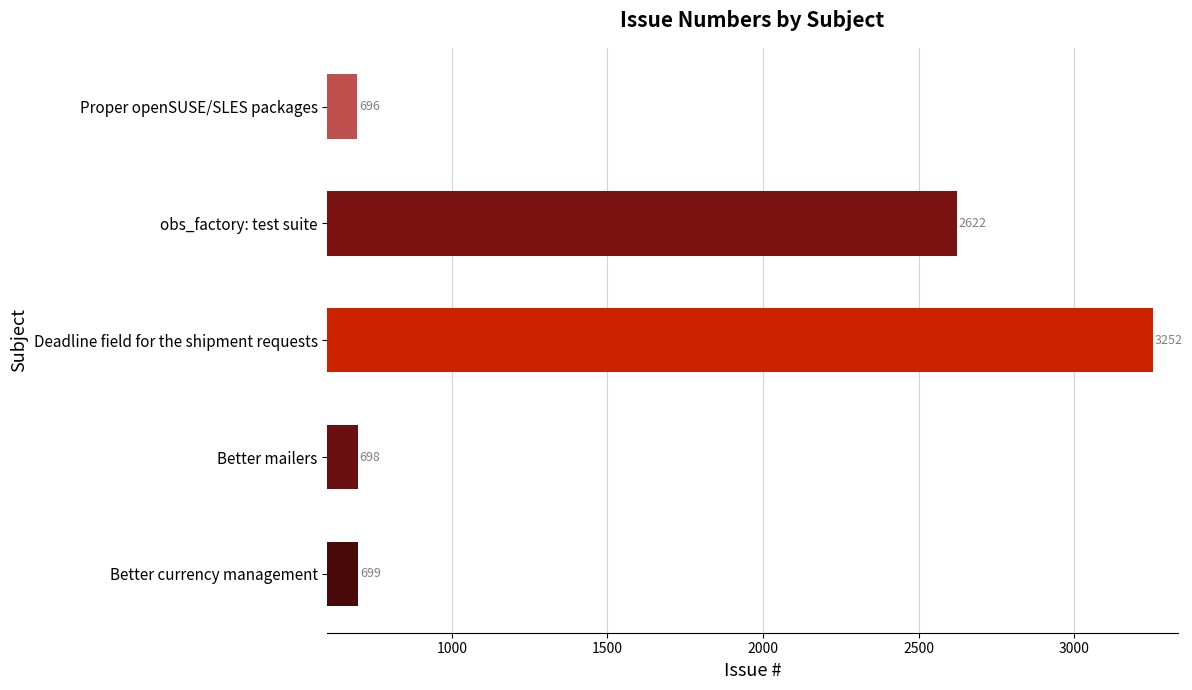

Rank the categories by value from lowest to highest.

Proper openSUSE/SLES packages, Better mailers, Better currency management, obs_factory: test suite, Deadline field for the shipment requests